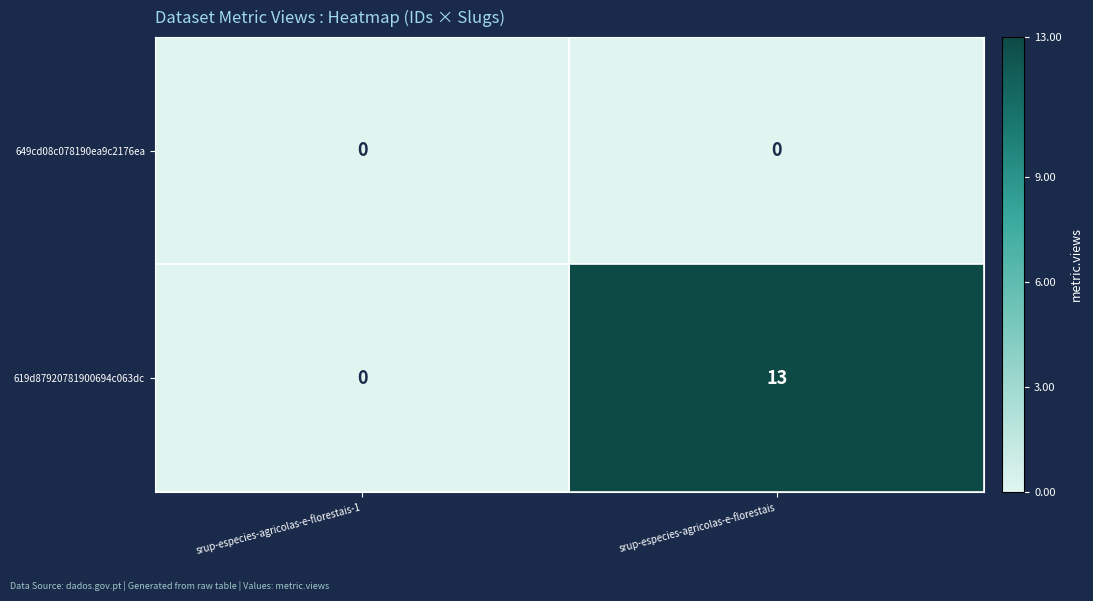

Which series has the largest total across all categories?

619d87920781900694c063dc